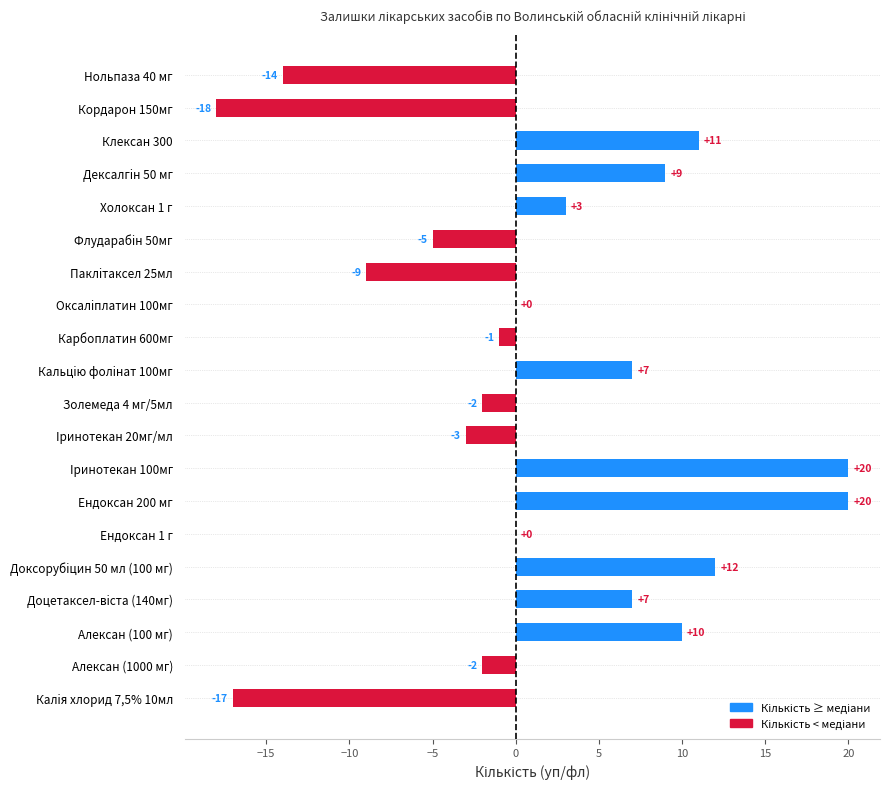

What is the label of the 14th bar from the right?

Ендоксан 200 мг